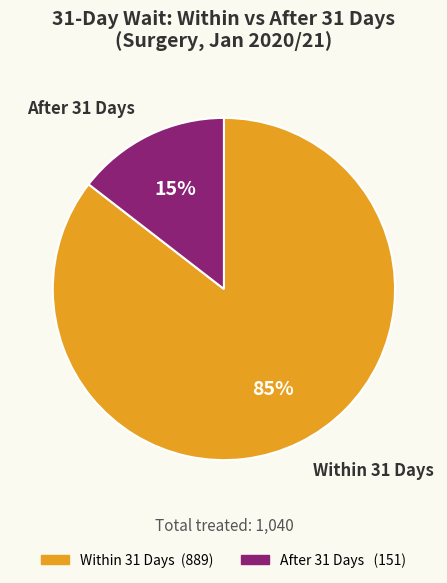

Which has a higher value, After 31 Days or Within 31 Days?

Within 31 Days